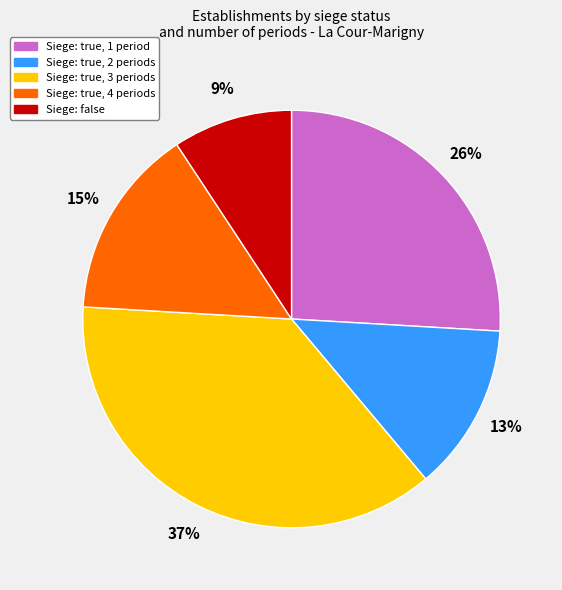

To the nearest percent, what is the difference between the largest and smallest slice percentages?

28%